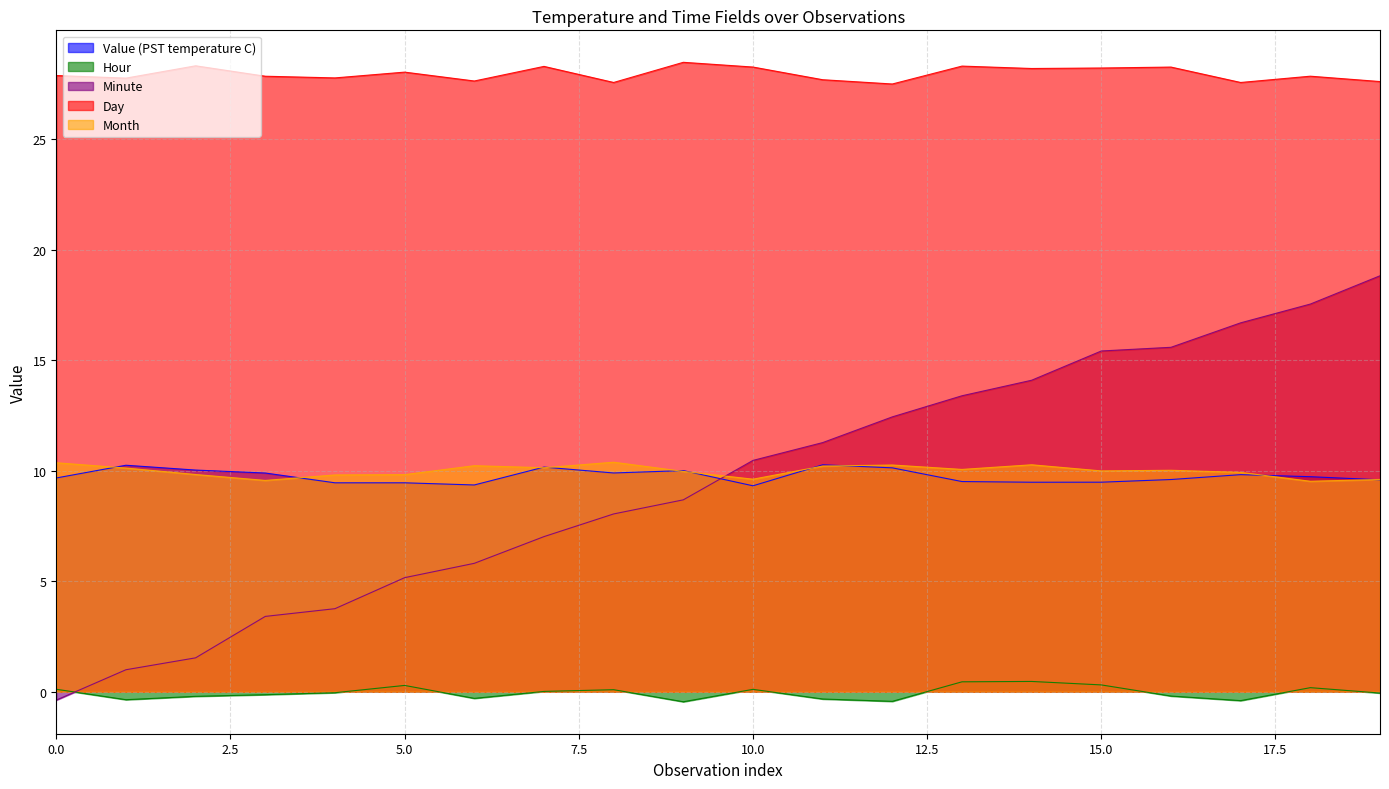

Is the value of Value (PST temperature C) at 16 greater than the value of Hour at 4?

Yes